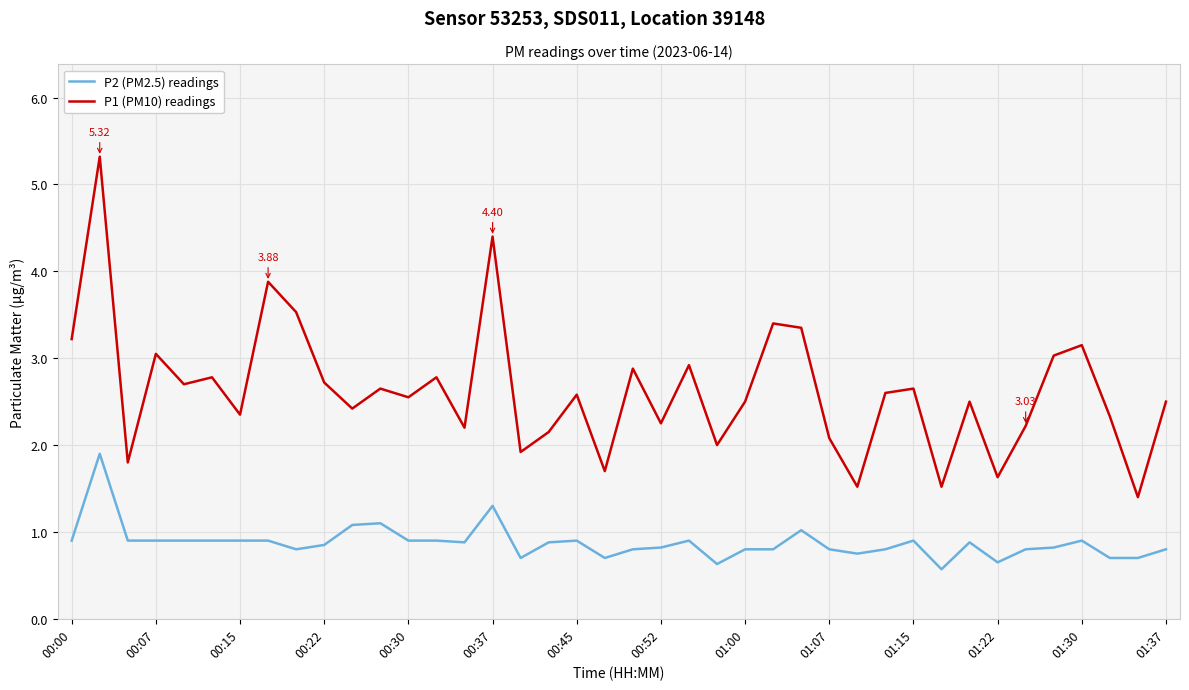

List the series in order of their overall mean, highest first.

P1 (PM10) readings, P2 (PM2.5) readings